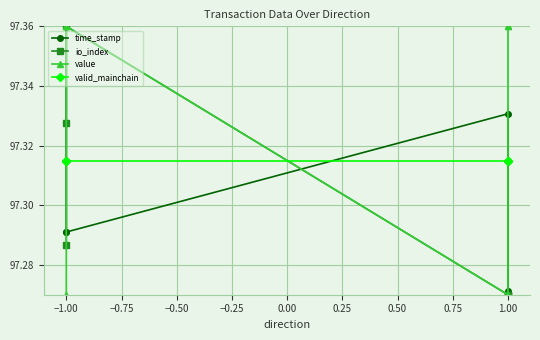

How many lines are shown in the chart?

4